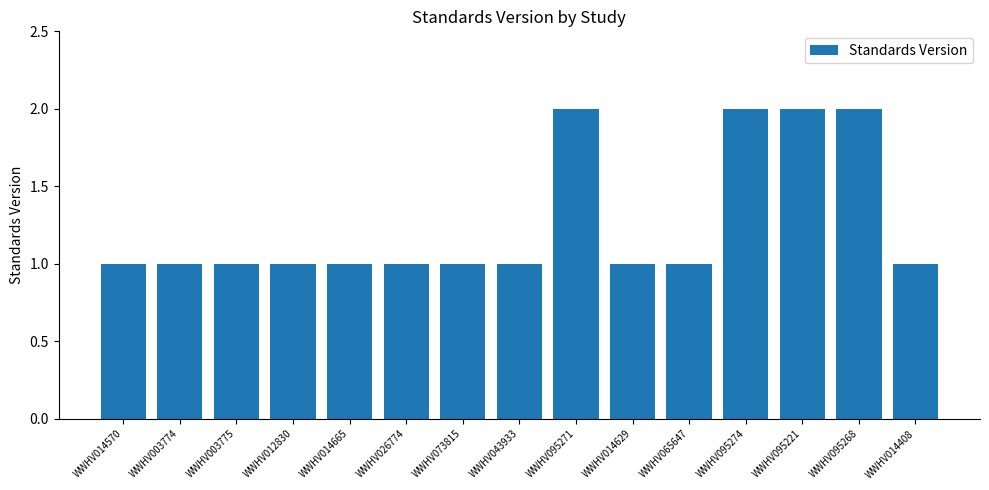

Approximately how many times larger is the value at WWHV095271 compared to WWHV095274?

1.0